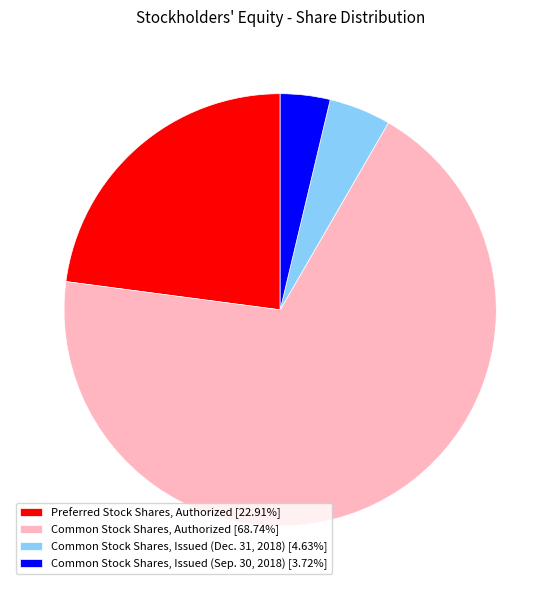

How many slices are in this pie chart?

4